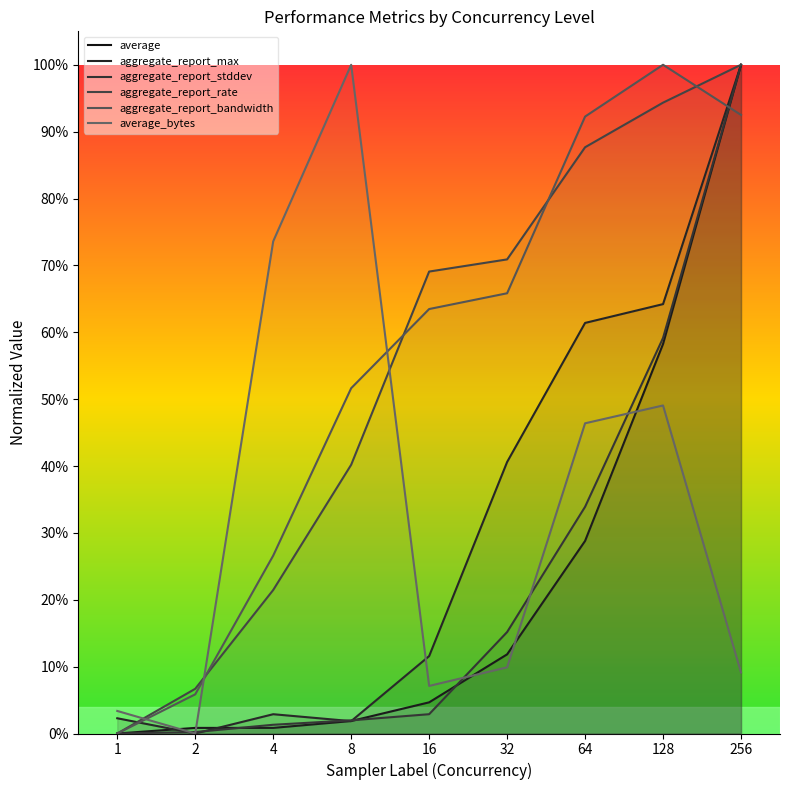

What is the sum of all aggregate_report_stddev values?

2.1